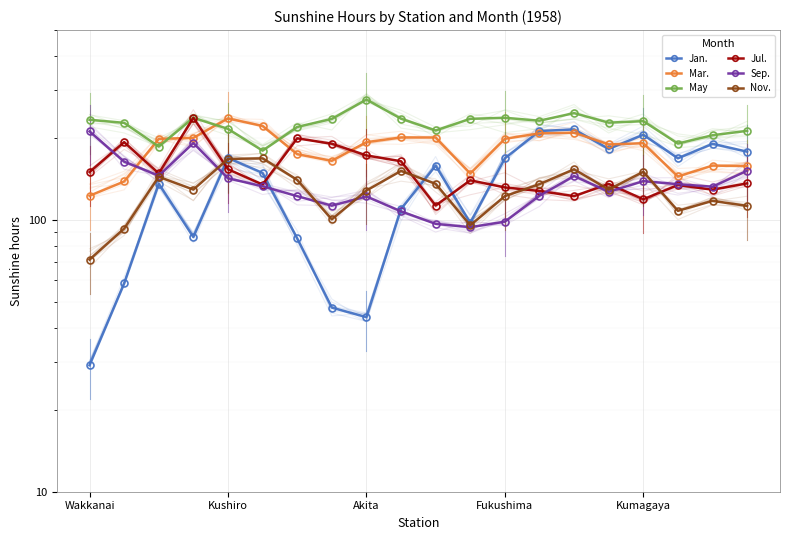

How many distinct data groups are displayed?

6